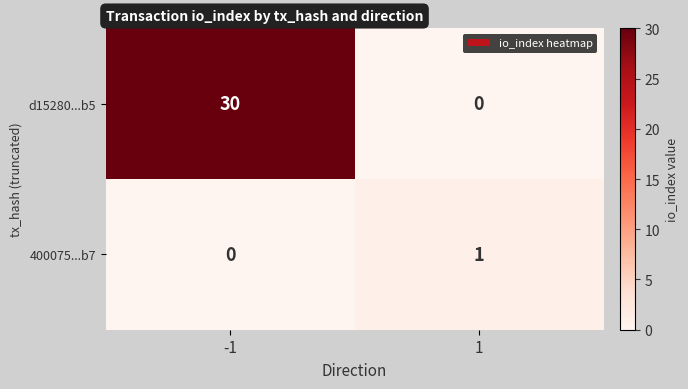

What is the difference between the highest and lowest values at -1?

30